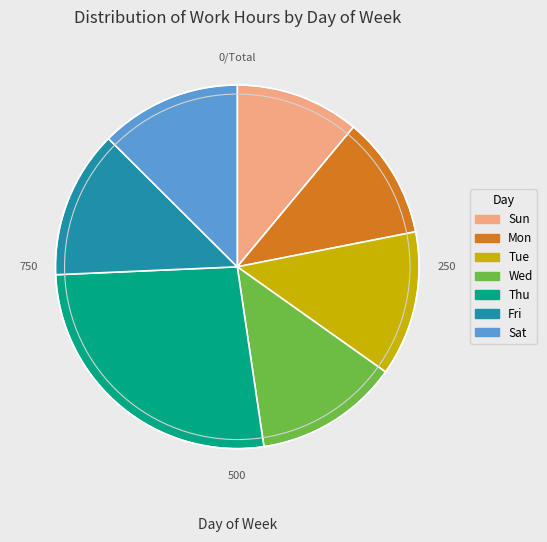

Between Mon and Fri, which is larger?

Fri